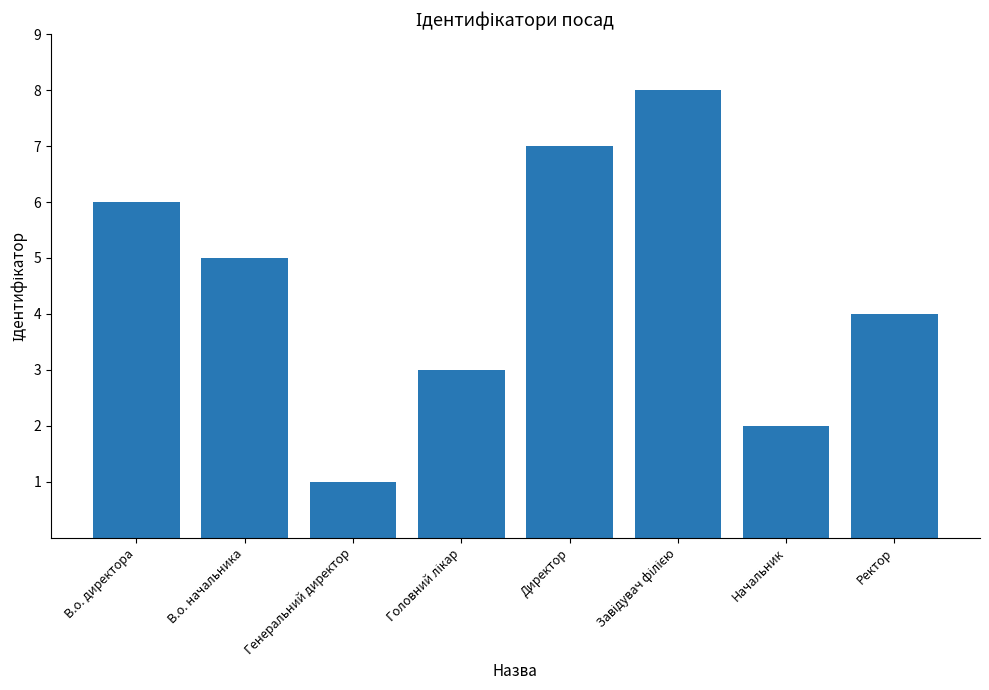

Reading left to right, list all the values displayed in this chart.

6	5	1	3	7	8	2	4